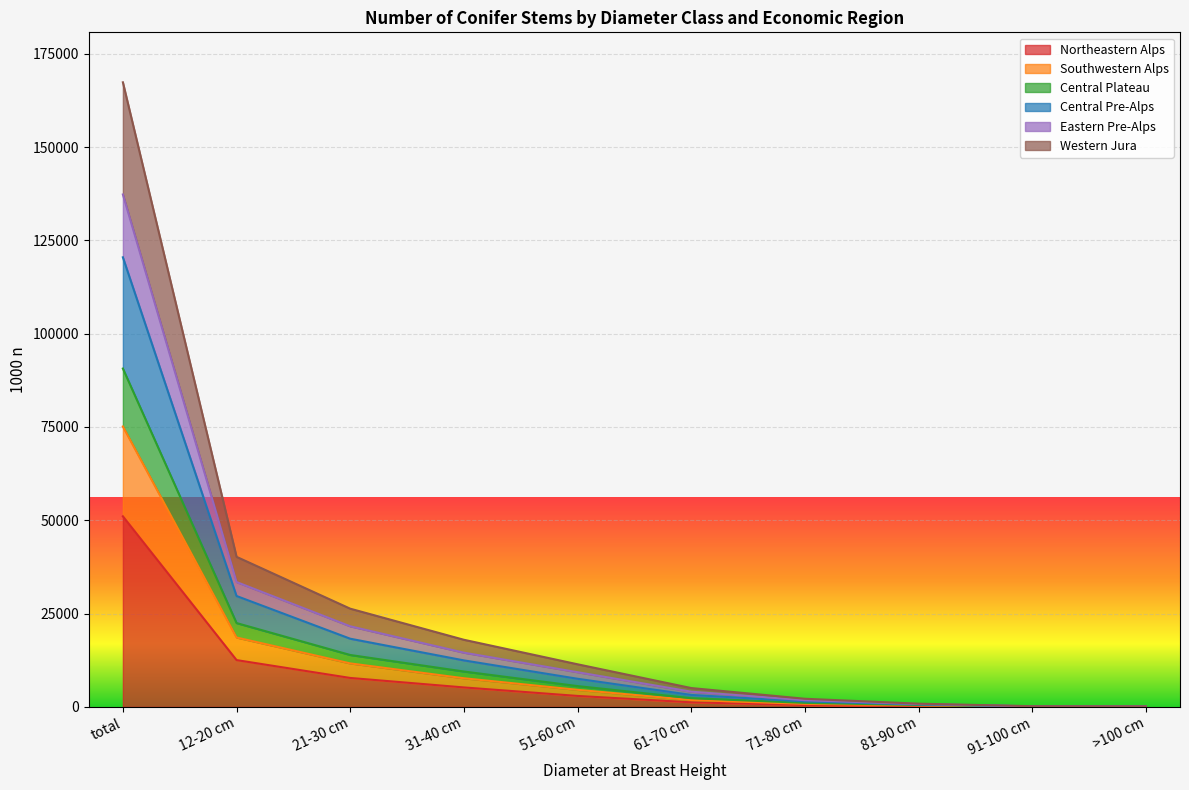

What is the difference between the highest and lowest values at 51-60 cm?

8479